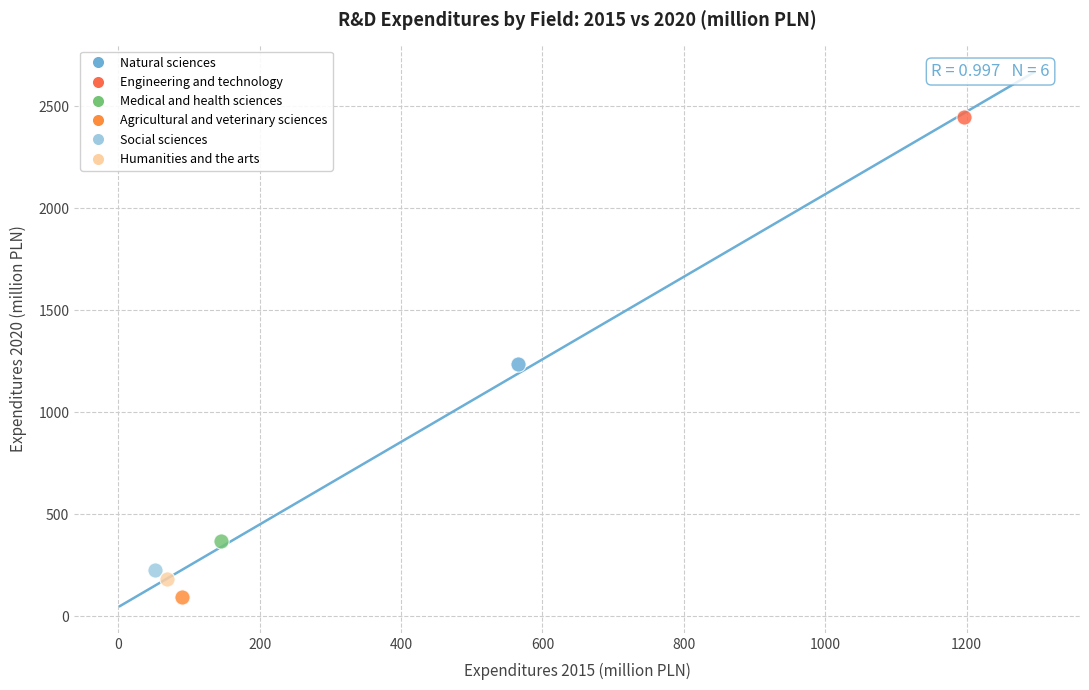

What are all the series names shown in the legend?

Natural sciences, Engineering and technology, Medical and health sciences, Agricultural and veterinary sciences, Social sciences, Humanities and the arts